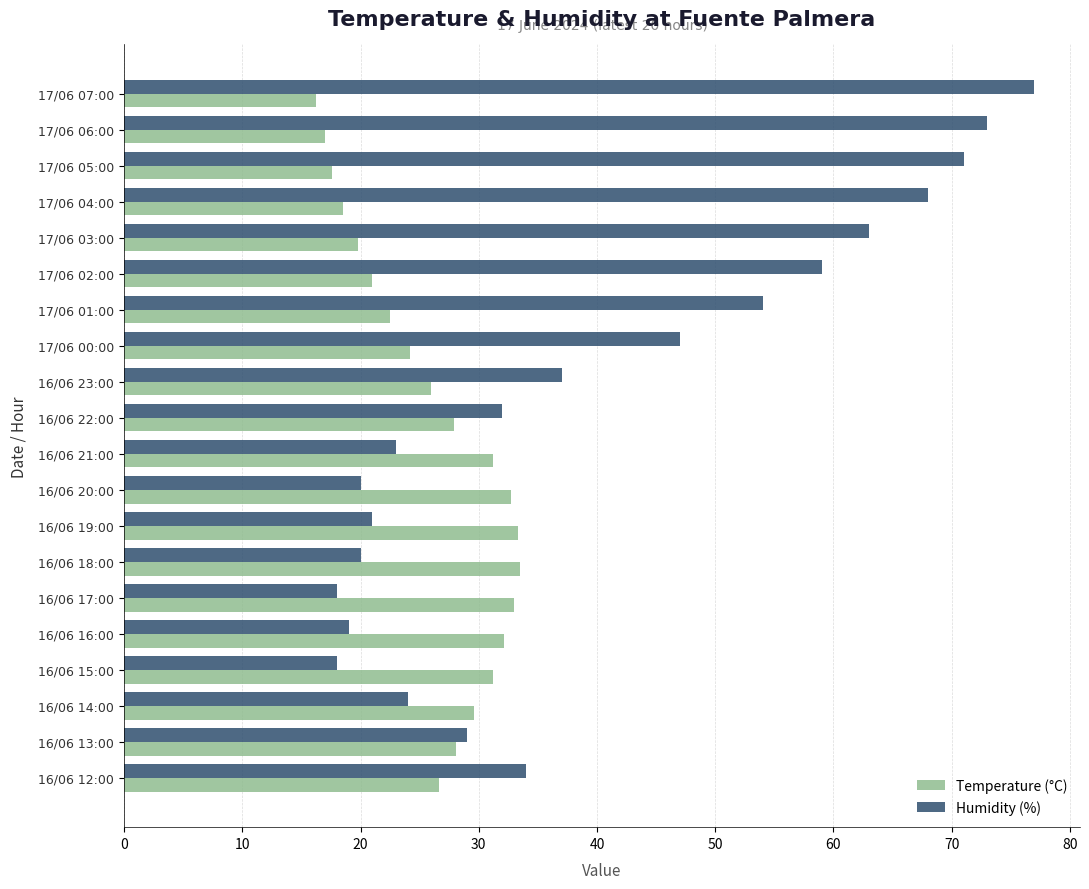

What is the difference between the second highest and second lowest values in the Temperature (°C) series?

16.3